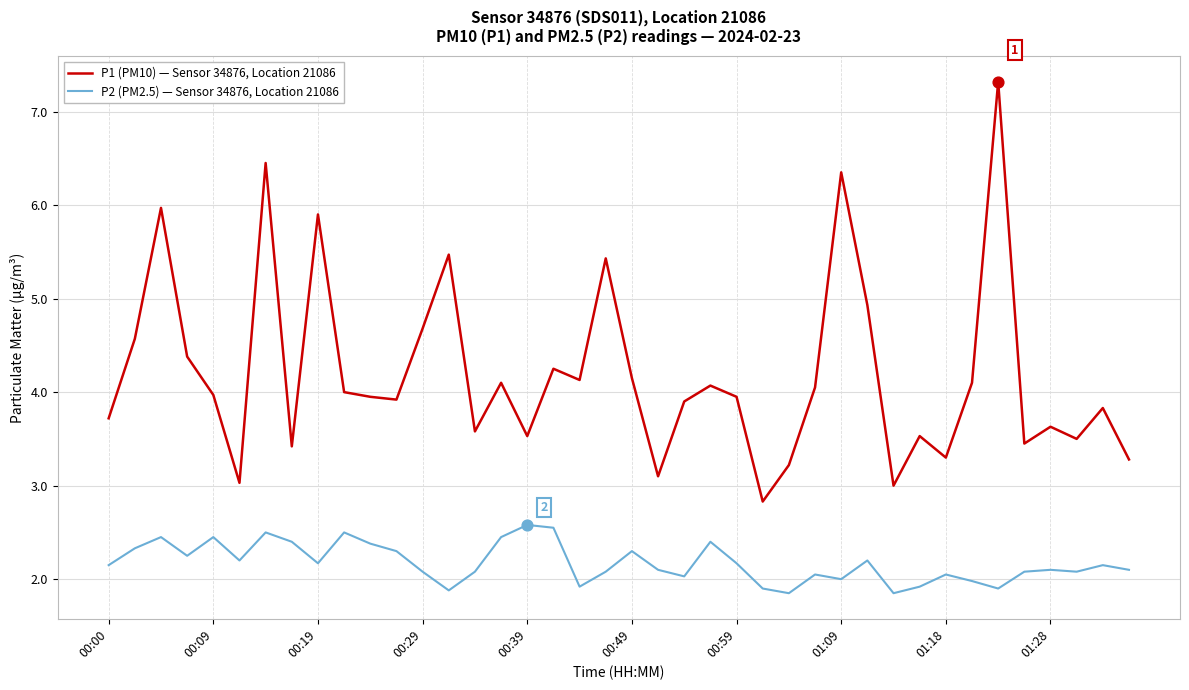

Which series has the largest total across all categories?

P1 (PM10) — Sensor 34876, Location 21086